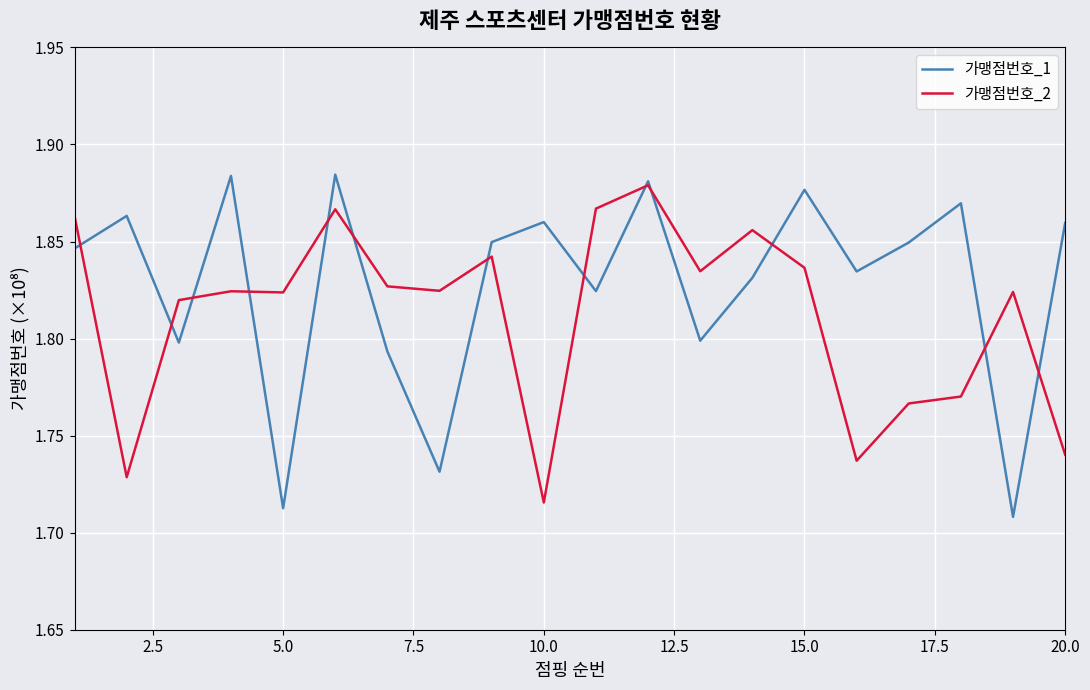

What is the difference between the maximum and second lowest values in the 가맹점번호_1 series?

0.2